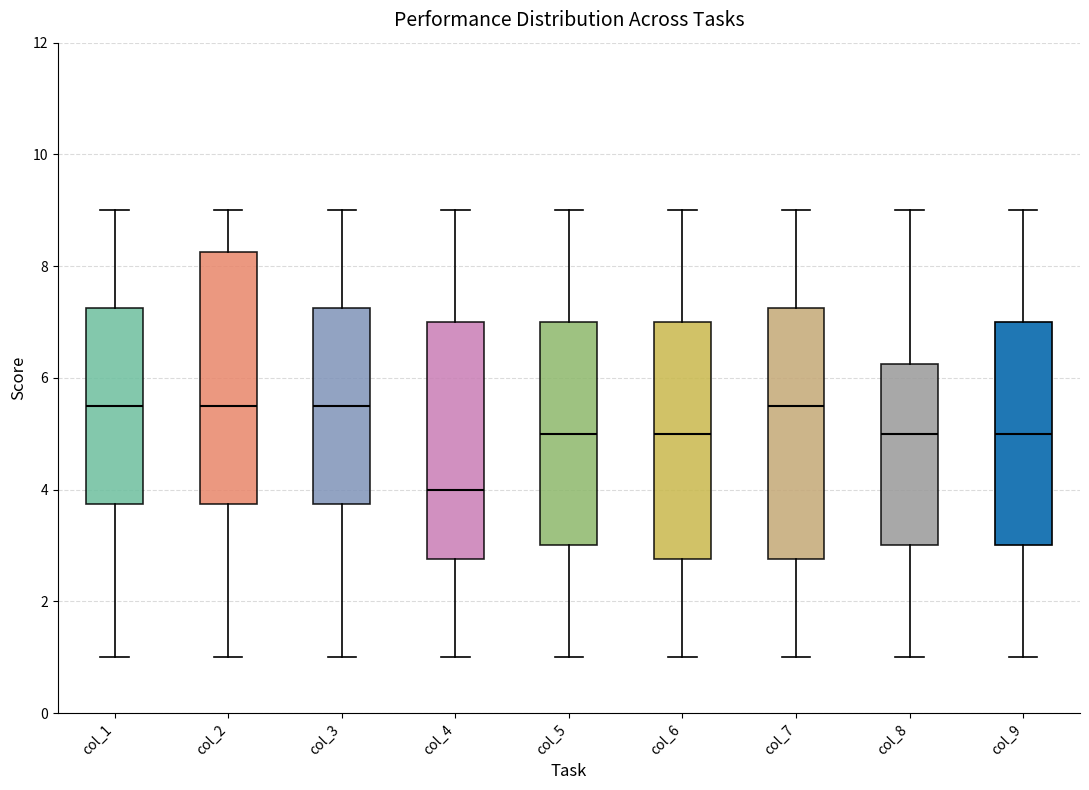

Reading left to right, transcribe this box plot: for each box, give where its median line is, the range the box spans, and where its two whiskers end, as read against the y-axis. The values are not printed on the chart, so give them approximately, as read against the axis.

col_1: median 5.6, box 3.8 to 7.2, whiskers 1.0 to 9.0
col_2: median 5.6, box 3.8 to 8.2, whiskers 1.0 to 9.0
col_3: median 5.6, box 3.8 to 7.2, whiskers 1.0 to 9.0
col_4: median 4.0, box 2.8 to 7.0, whiskers 1.0 to 9.0
col_5: median 5.0, box 3.0 to 7.0, whiskers 1.0 to 9.0
col_6: median 5.0, box 2.8 to 7.0, whiskers 1.0 to 9.0
col_7: median 5.6, box 2.8 to 7.2, whiskers 1.0 to 9.0
col_8: median 5.0, box 3.0 to 6.2, whiskers 1.0 to 9.0
col_9: median 5.0, box 3.0 to 7.0, whiskers 1.0 to 9.0